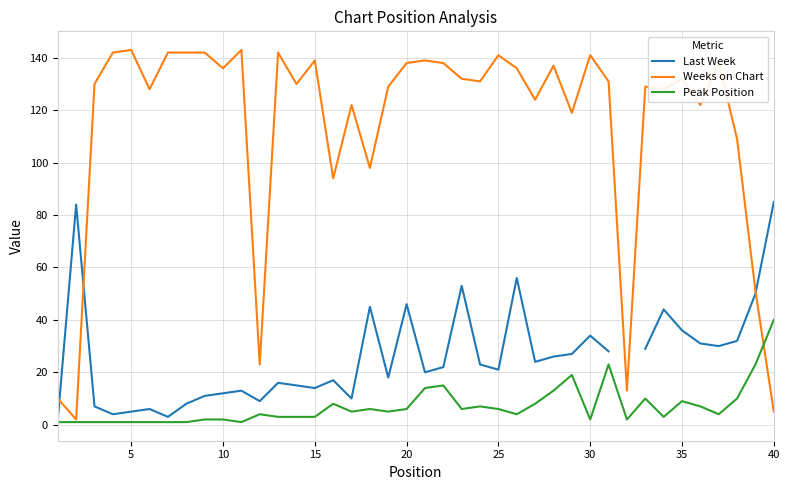

What is the maximum value for Weeks on Chart?

143